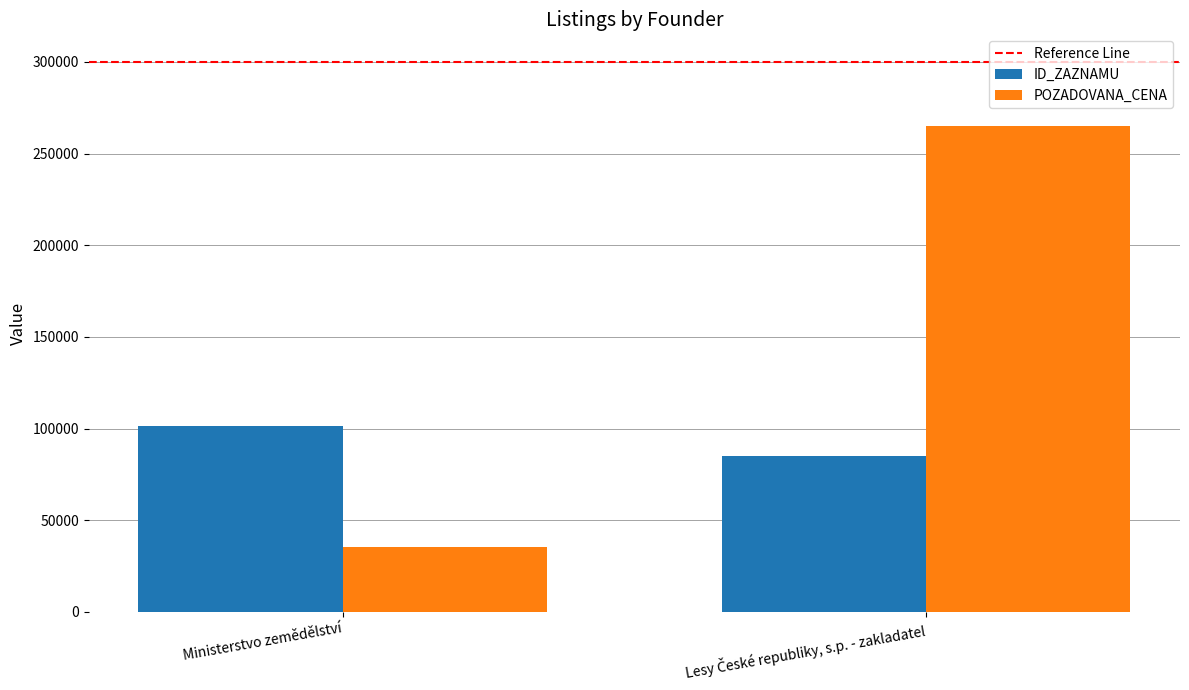

Is the value of POZADOVANA_CENA at Ministerstvo zemědělství greater than the value of ID_ZAZNAMU at Ministerstvo zemědělství?

No